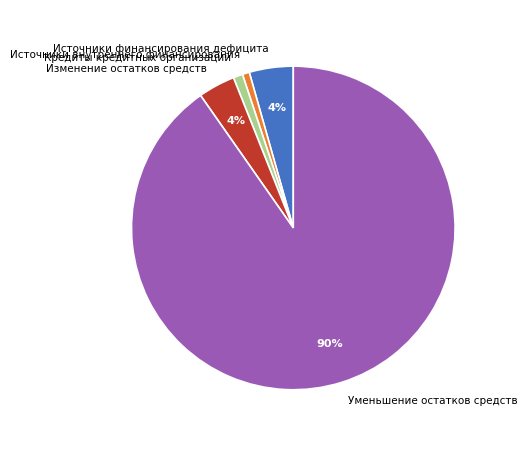

What is the ratio of the value at Кредиты кредитных организаций to the value at Источники финансирования дефицита?

0.2